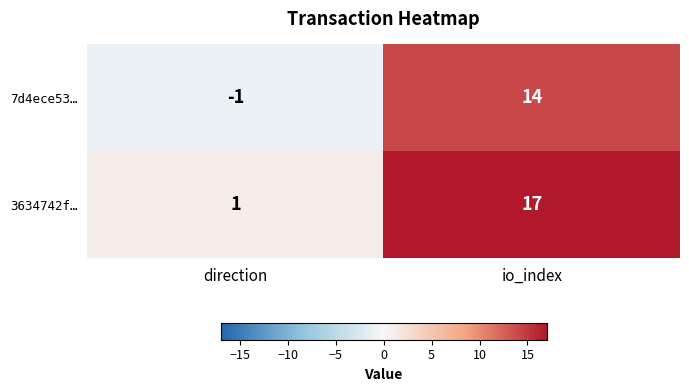

What is the sum of all 7d4ece53… values?

13